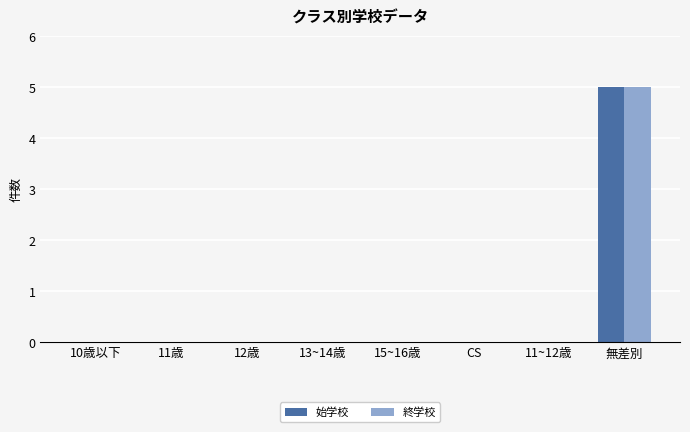

Is it true that 終学校 equals 3 at 無差別?

False